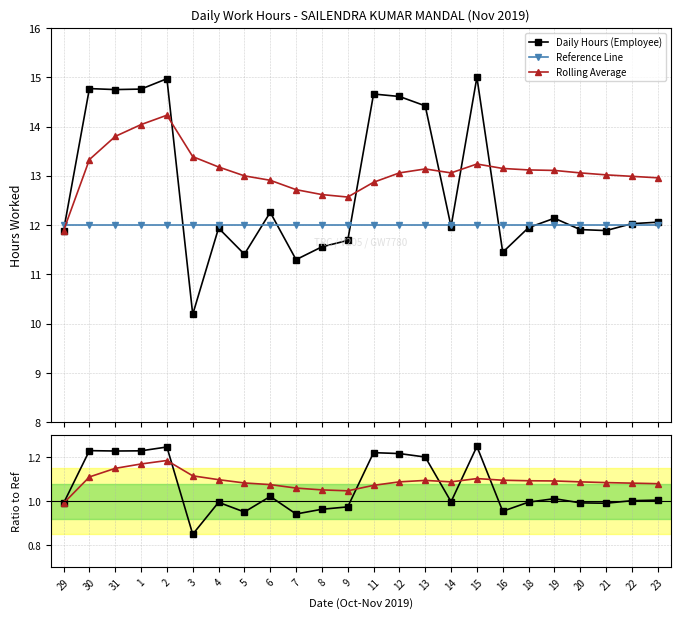

How many lines are shown in the chart?

5